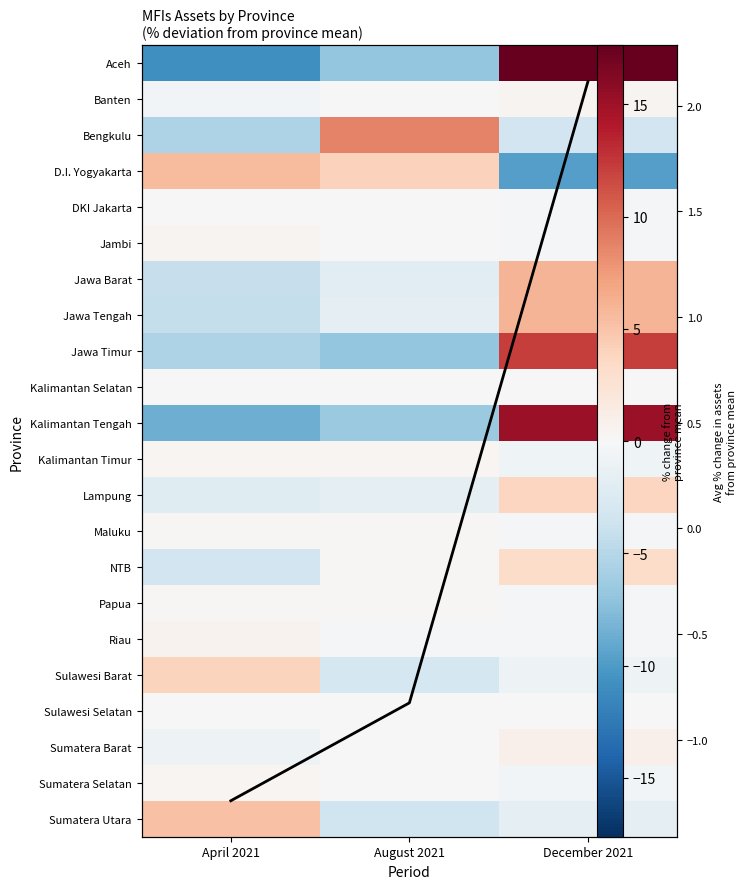

True or false: Bengkulu has a value of 2.2 at August 2021.

False